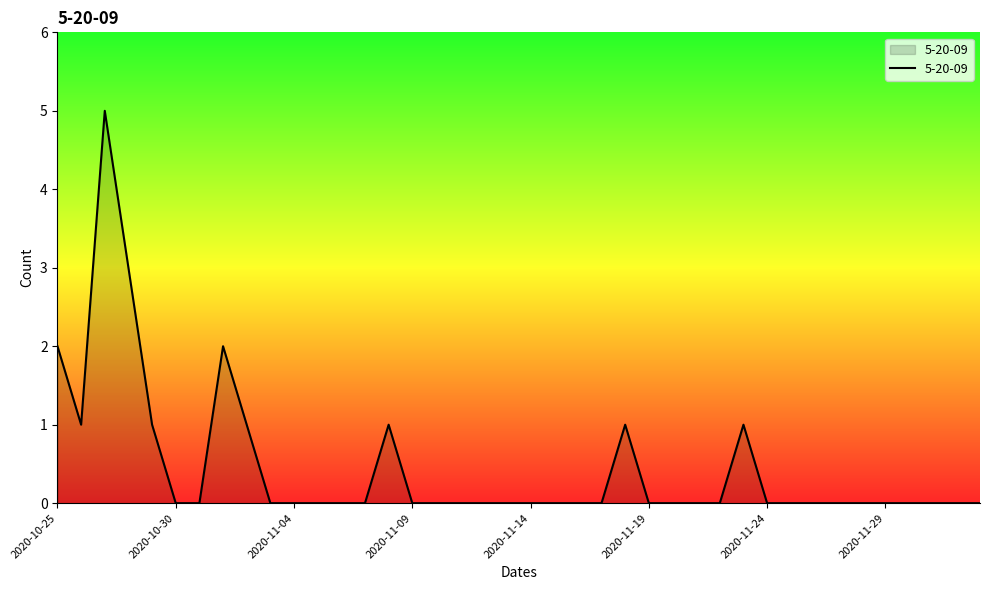

What is the greatest value displayed?

5